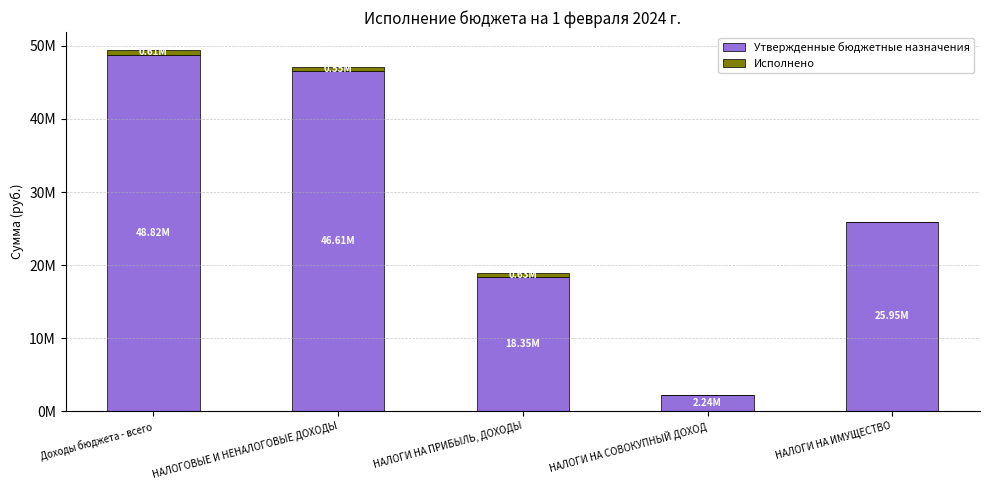

What is the label of the 2nd bar from the right?

НАЛОГИ НА СОВОКУПНЫЙ ДОХОД